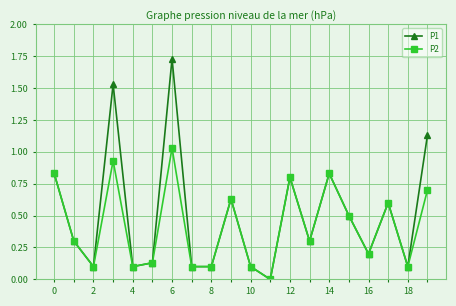

How many values in P2 are above zero?

19